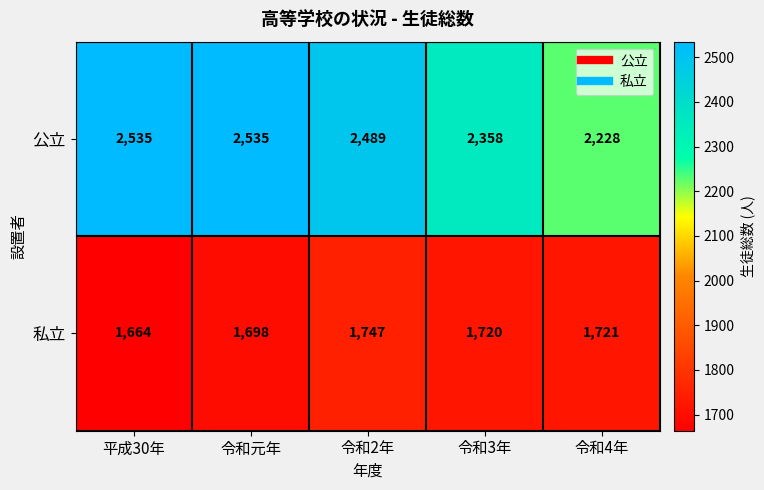

Where is 私立 nearest to the value 1705?

令和元年